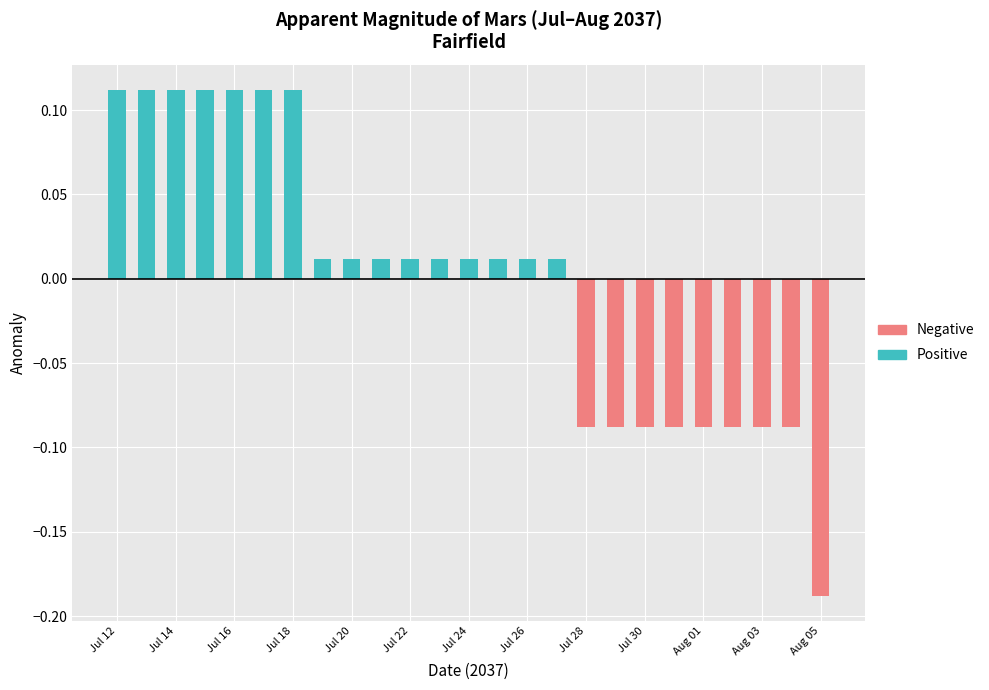

What is the value of the Negative bar at the 25th from the left?

-0.2